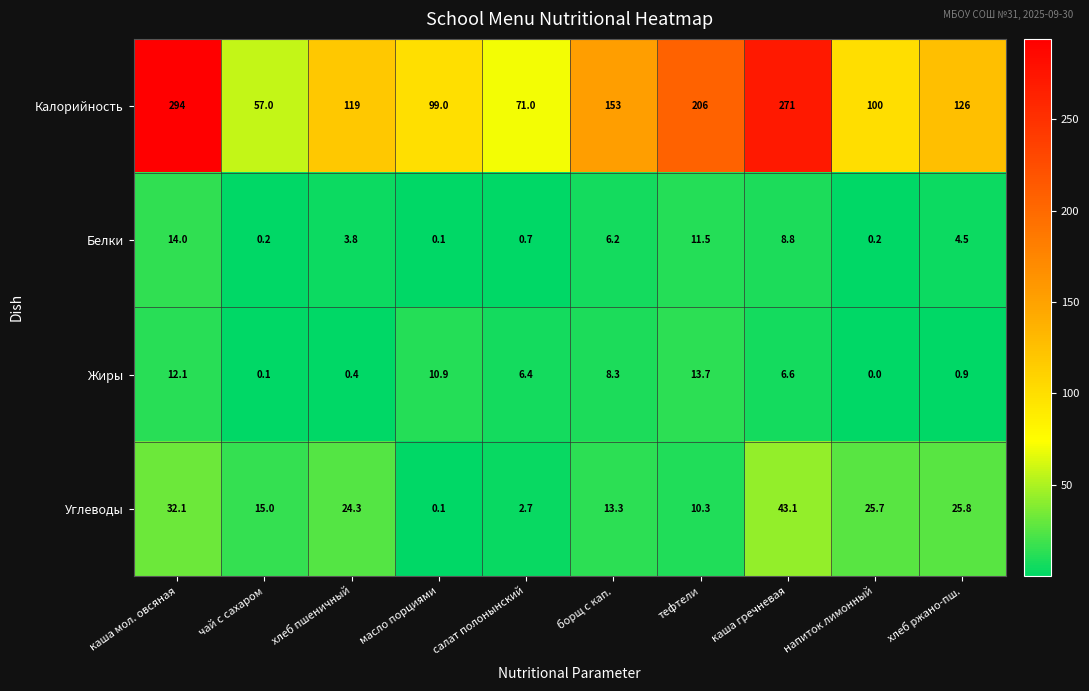

Which series has the widest spread of values?

Калорийность